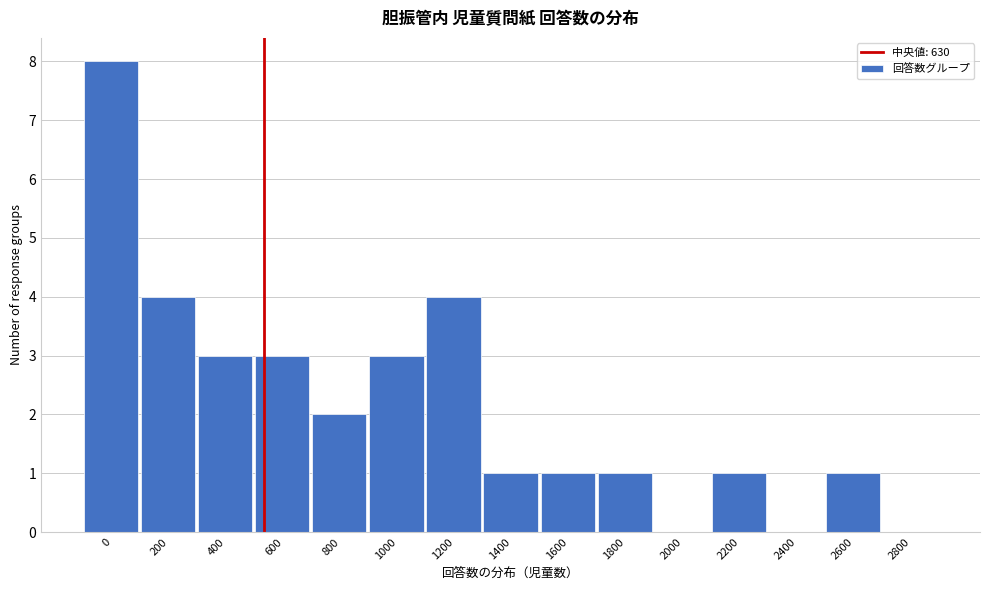

Reading left to right, what are all the values shown in this chart?

0=8	200=4	400=3	600=3	800=2	1000=3	1200=4	1400=1	1600=1	1800=1	2000=0	2200=1	2400=0	2600=1	2800=0